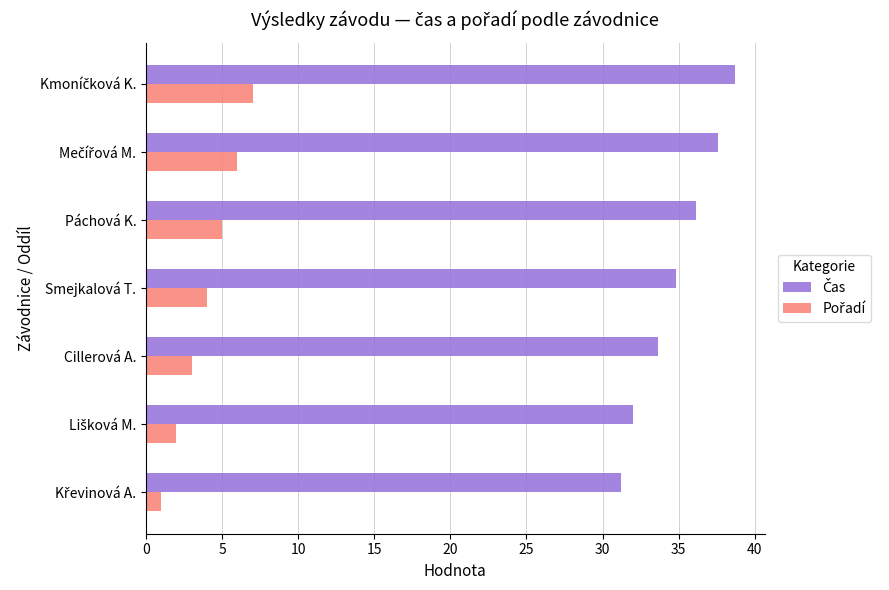

What is the smallest value displayed?

1.0